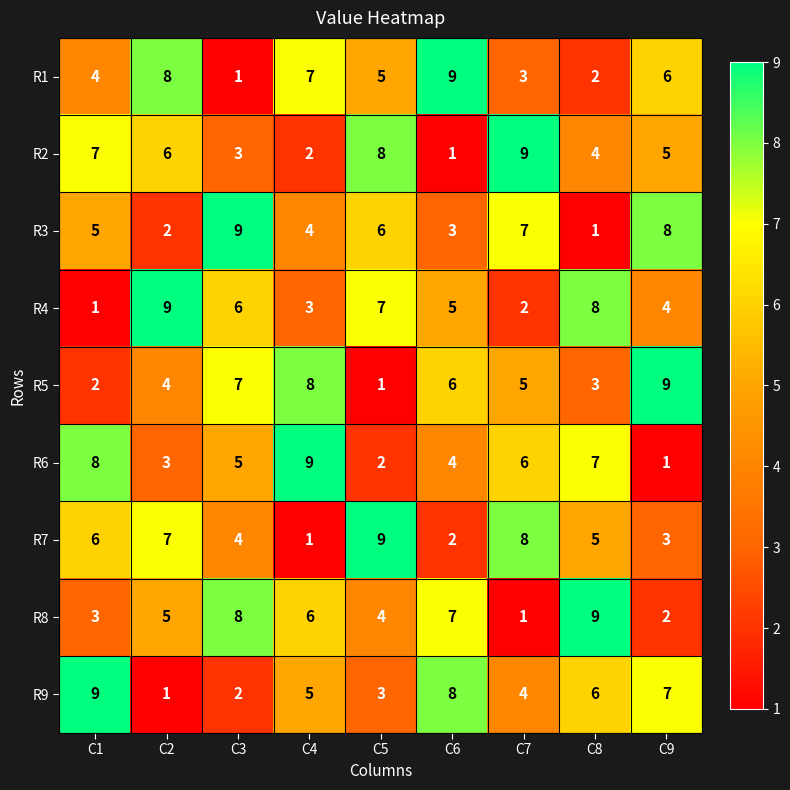

Between C3 and C8, which series saw the biggest shift?

R3